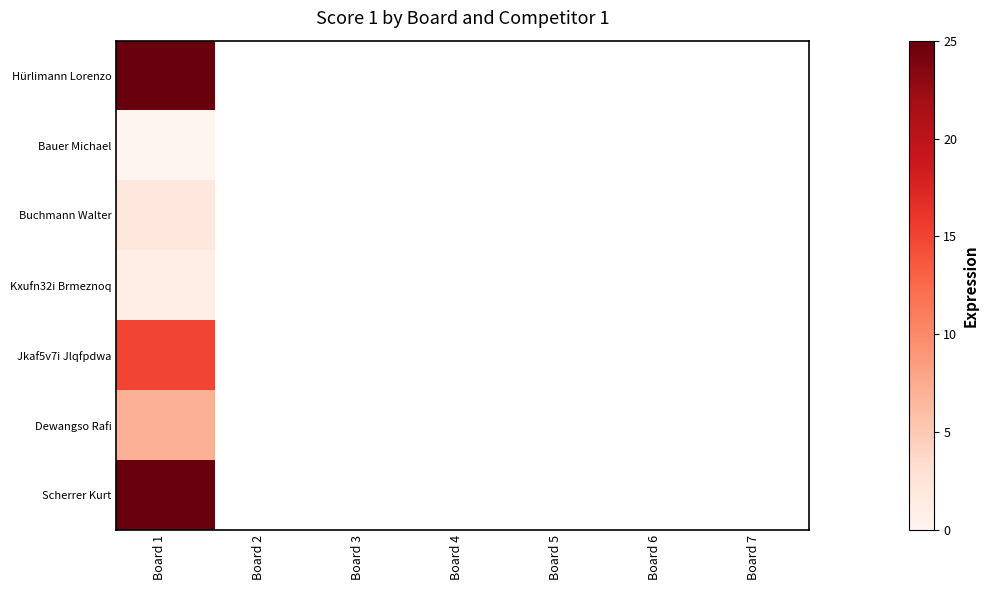

Rank the categories by Scherrer Kurt value from highest to lowest.

Board 1, Board 2, Board 3, Board 4, Board 5, Board 6, Board 7